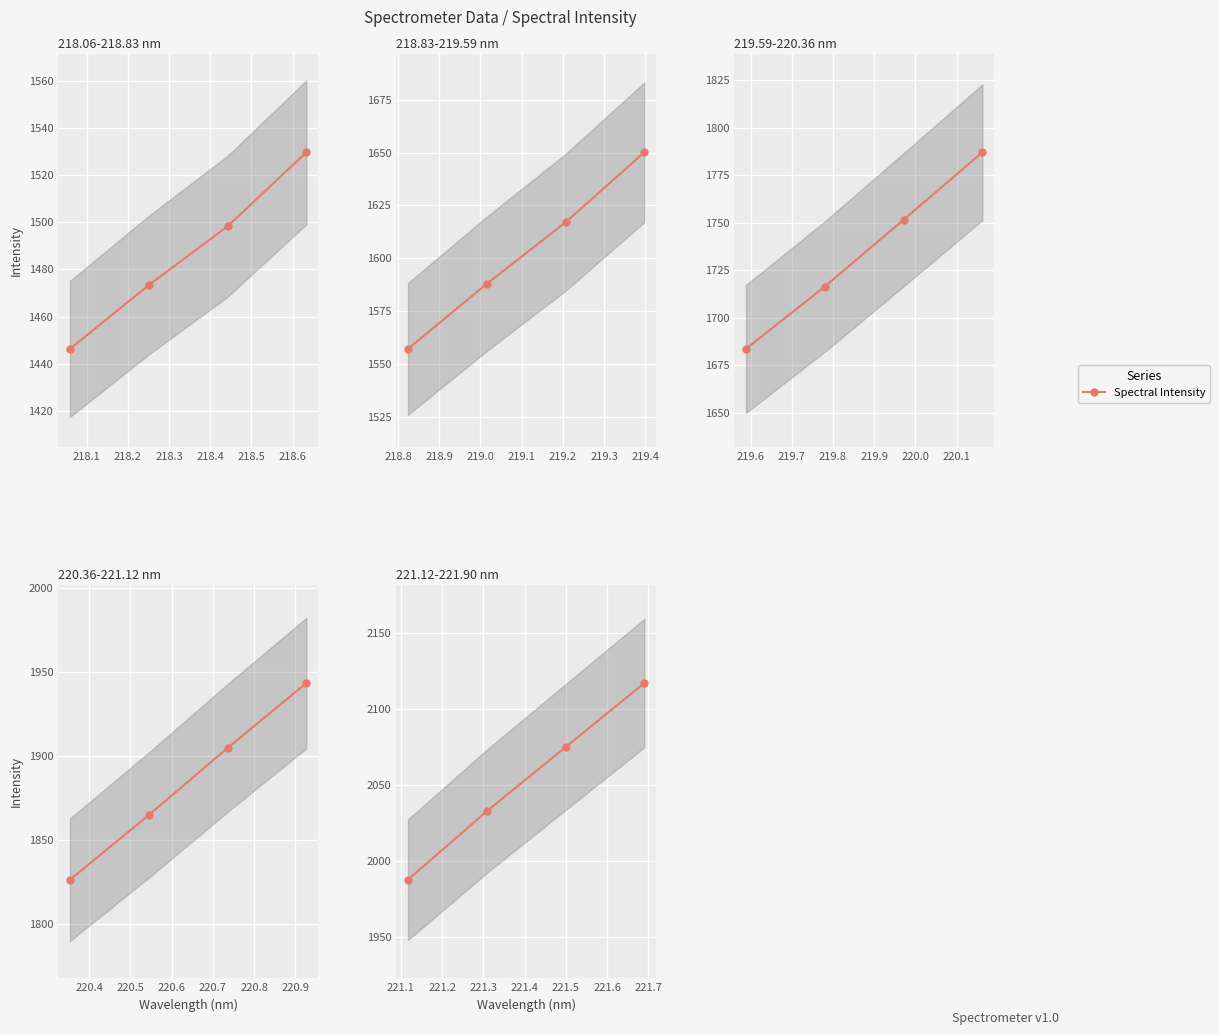

Which has a higher value, 218.3 or 218.0?

218.3